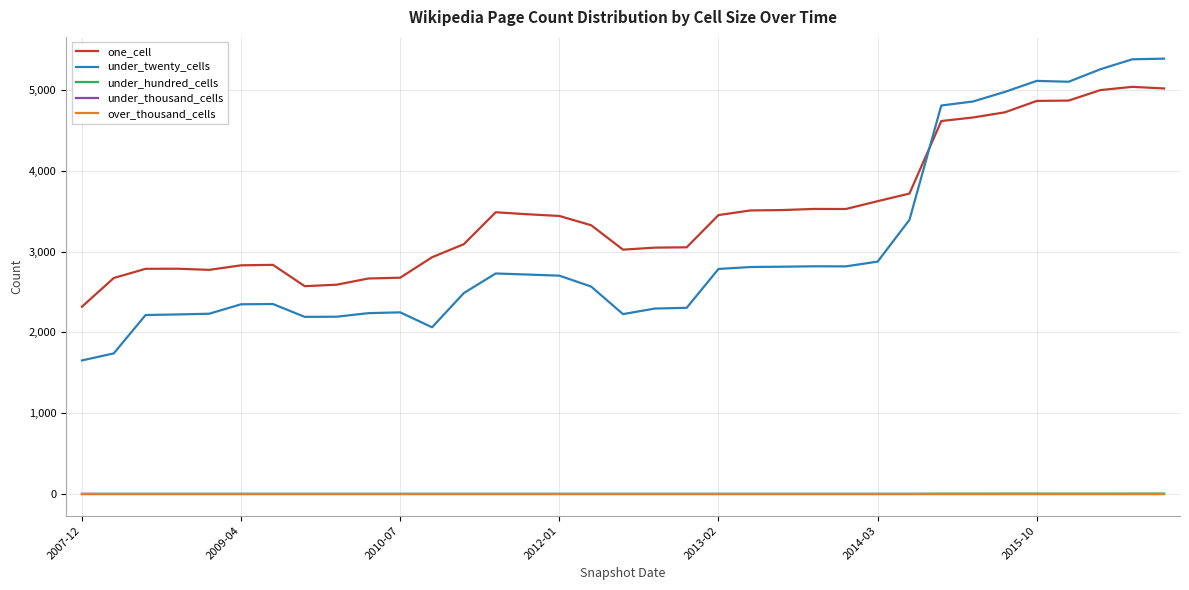

Does the chart display data point markers on the line(s)?

No